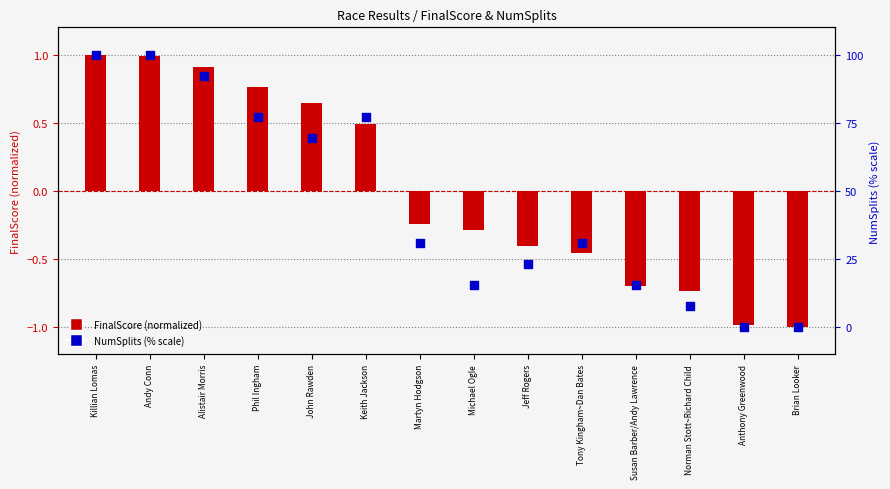

Is the value of NumSplits (normalized) at Killian Lomas greater than the value of FinalScore (normalized) at Keith Jackson?

Yes